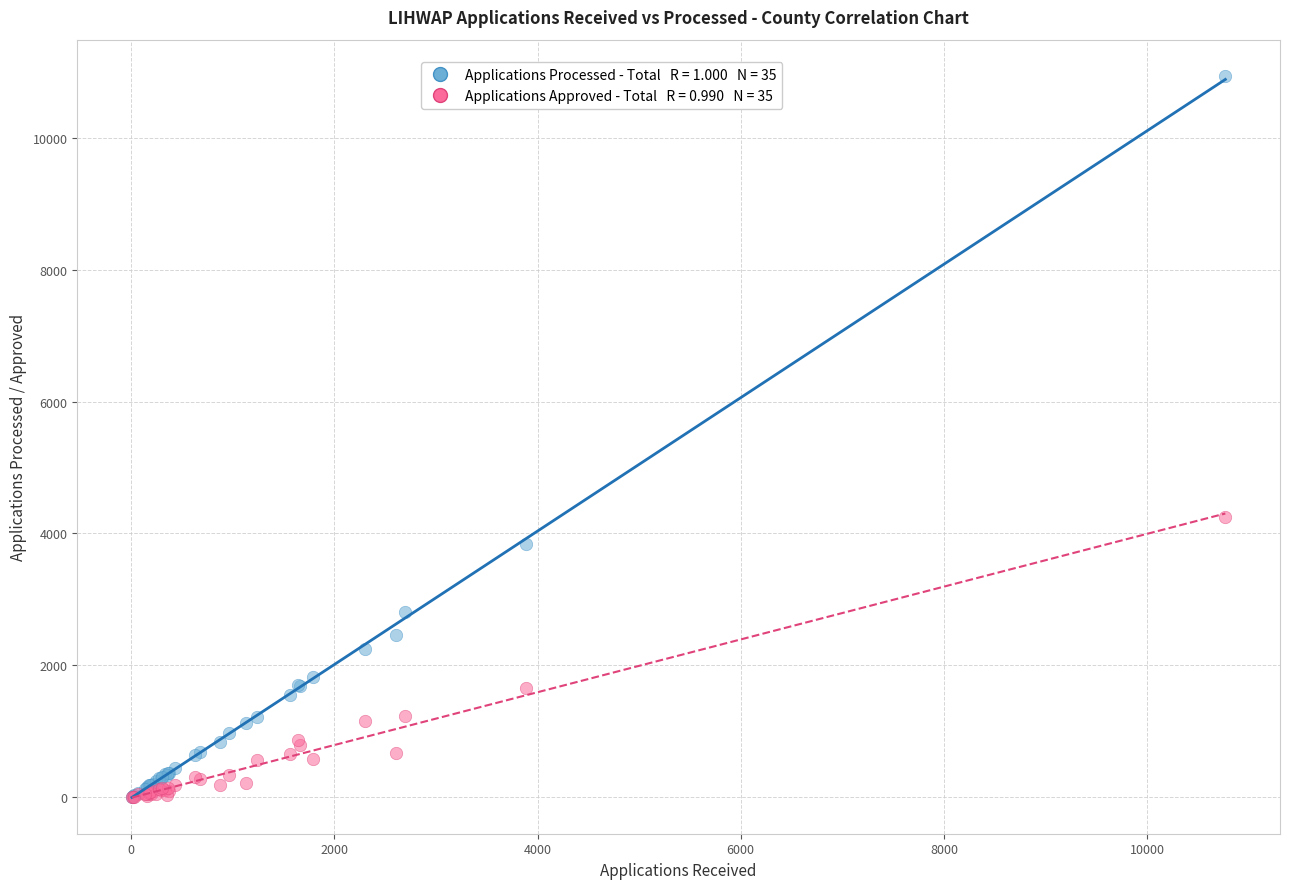

Across all series, what Y value is closest to 5469?

4247